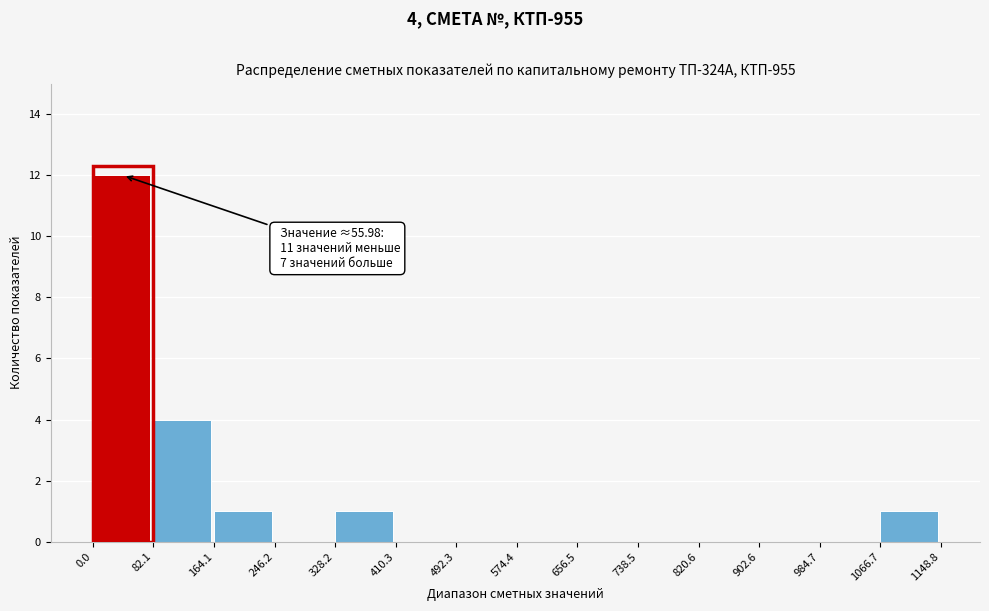

Over which range of the x-axis is the bar tallest?

0.0 to 82.1